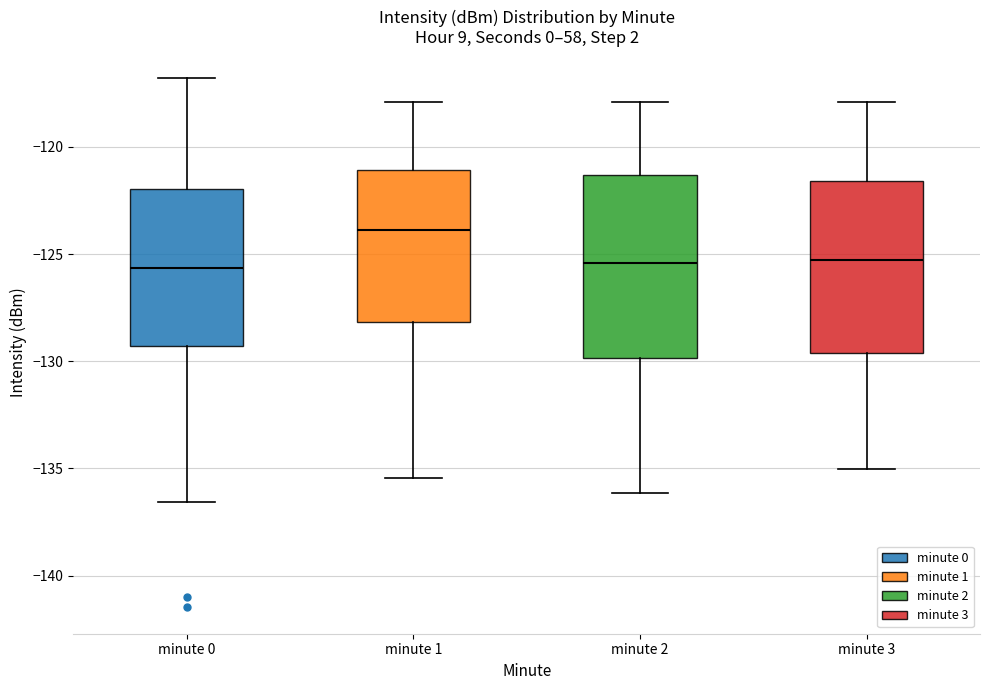

Which box has the highest median line?

minute 1